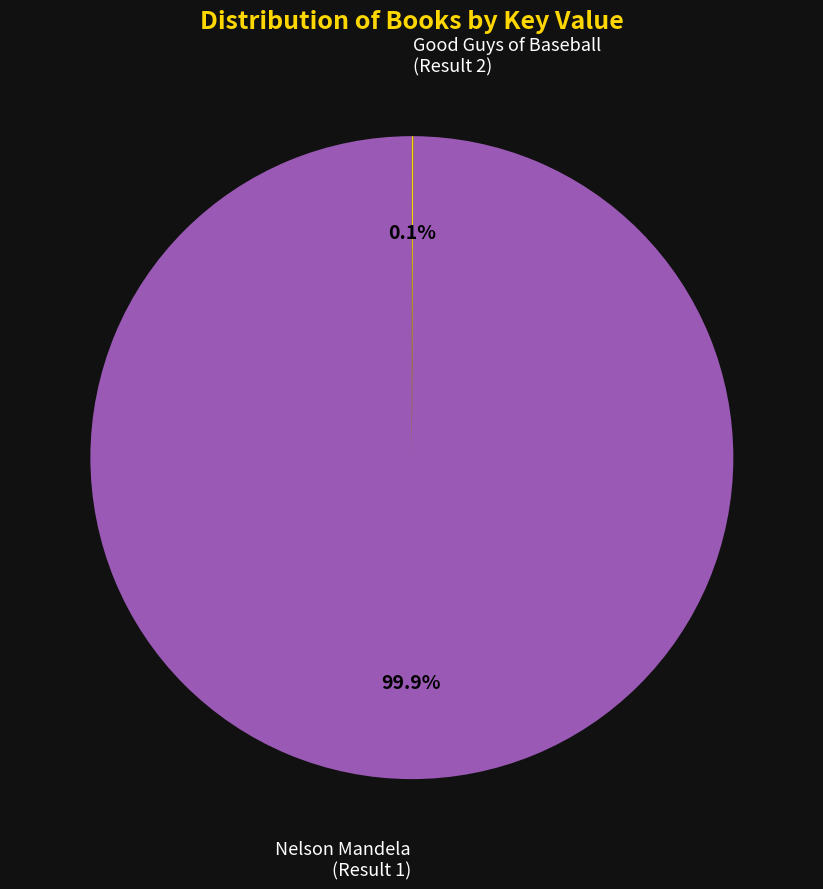

Does any single category account for the majority?

Yes